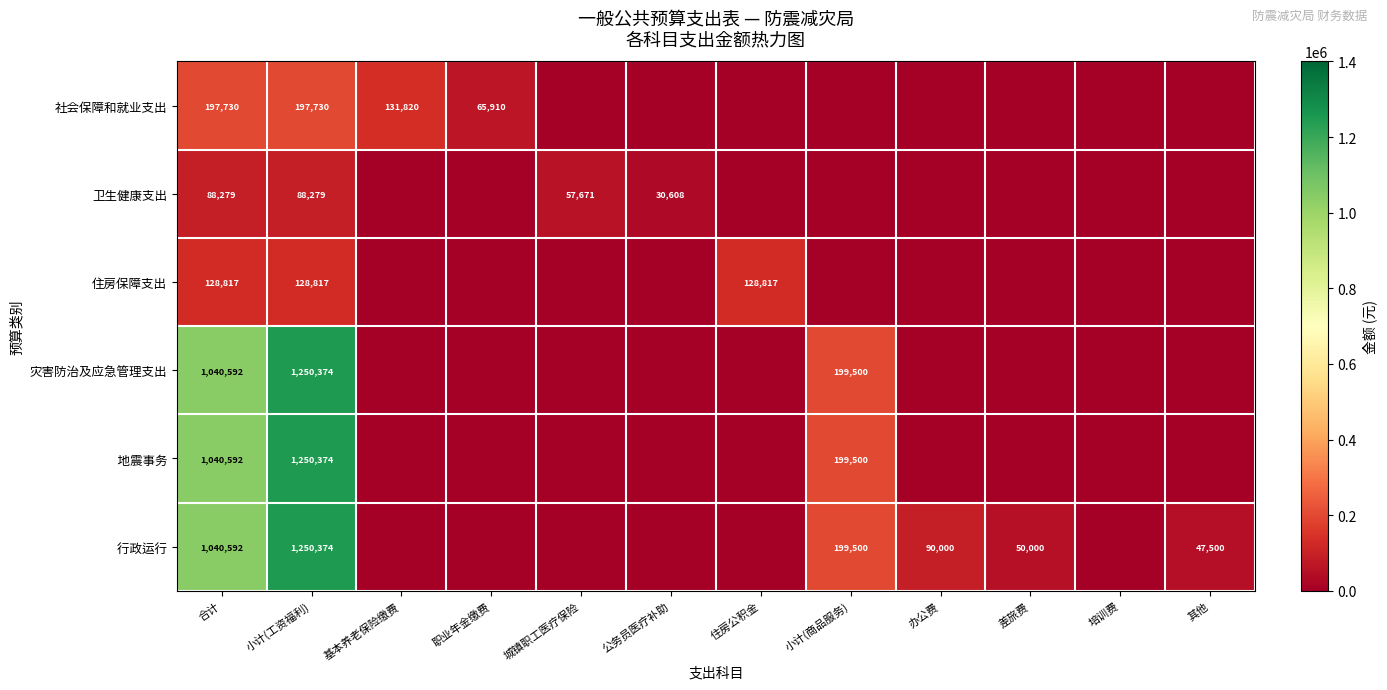

The 灾害防治及应急管理支出 series shows 1981878 at 小计(工资福利). True or false?

False